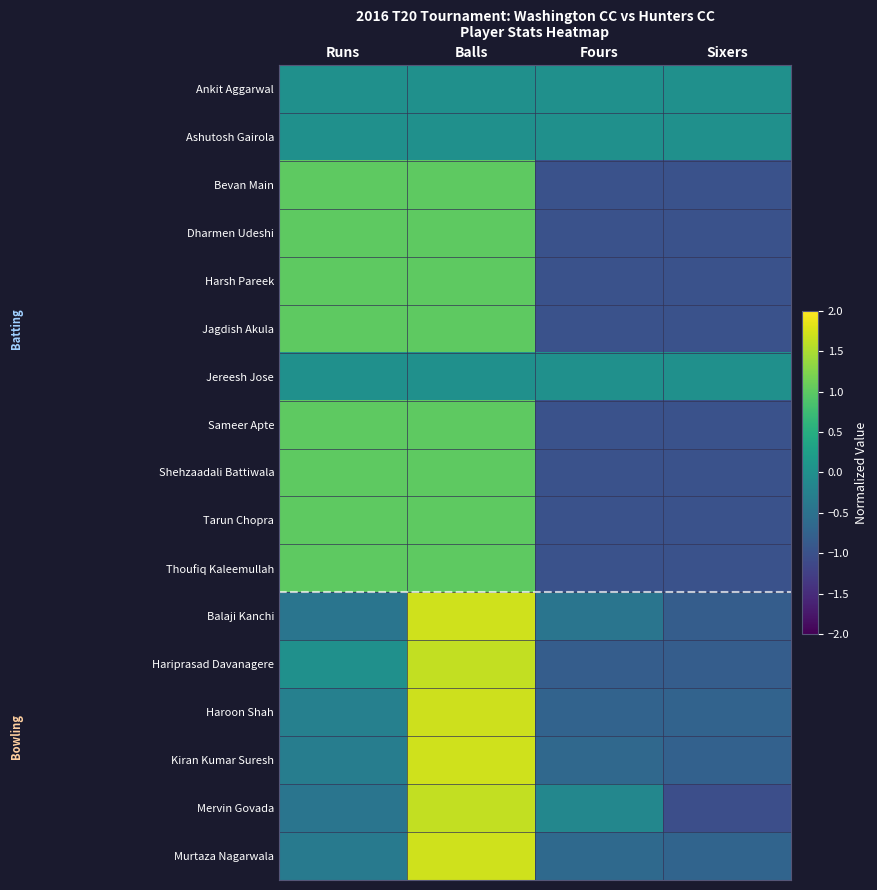

How many data points does each series have?

4